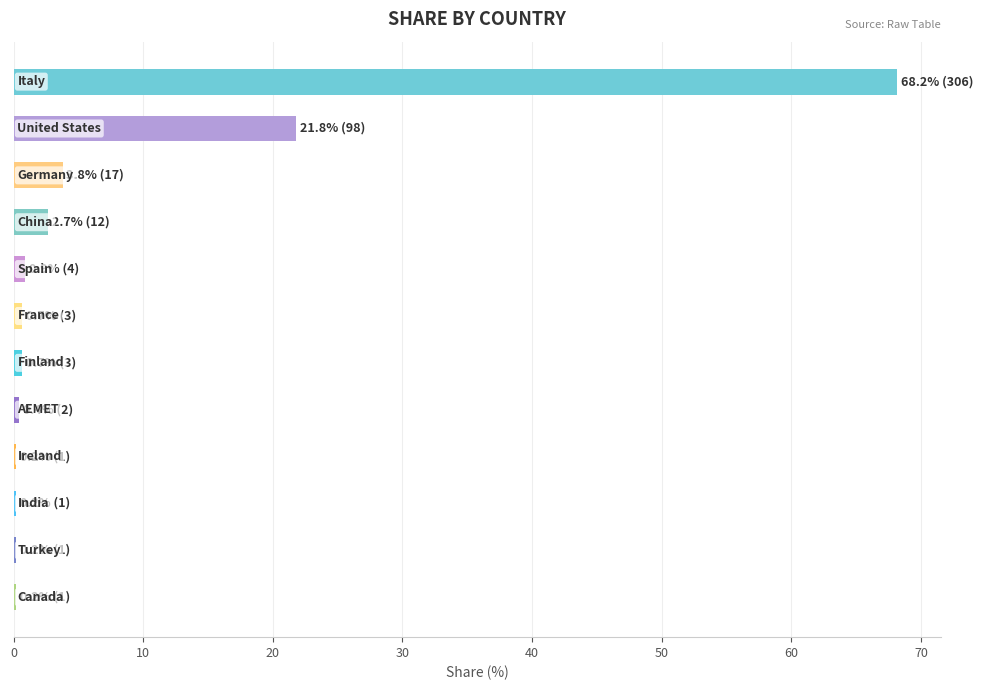

What is the greatest value displayed?

68.2